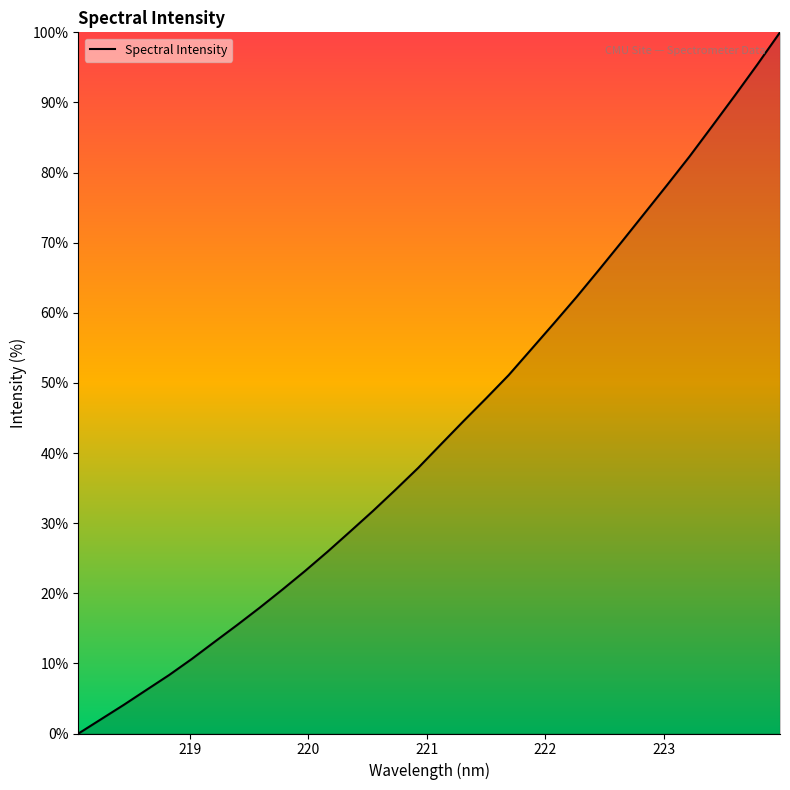

What is the difference between the maximum and minimum values?

100.0